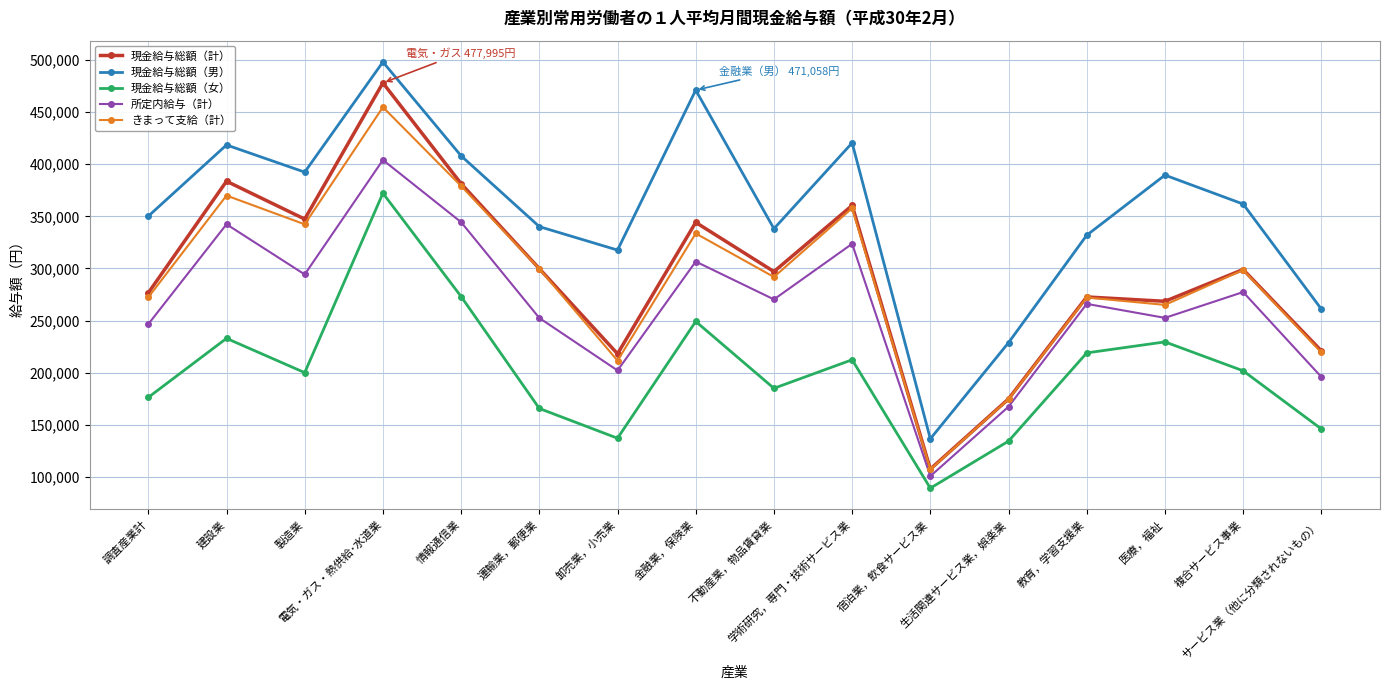

What is the difference between the maximum and minimum values in the きまって支給（計） series?

347542